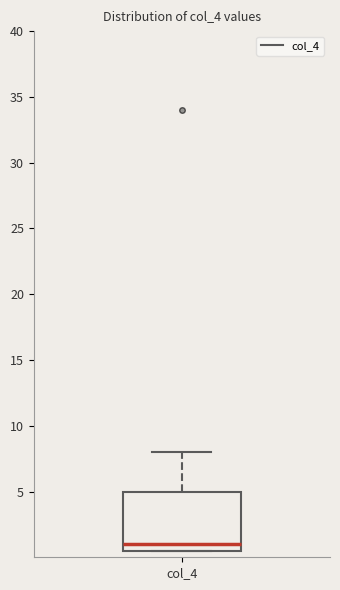

Read this box plot against the y-axis: the position of the median line, the range covered by the box, and the ends of both whiskers. The values are not printed on the chart, so give them approximately, as read against the axis.

median 1.0, box 0.5 to 5.0, whiskers 0.5 to 8.0